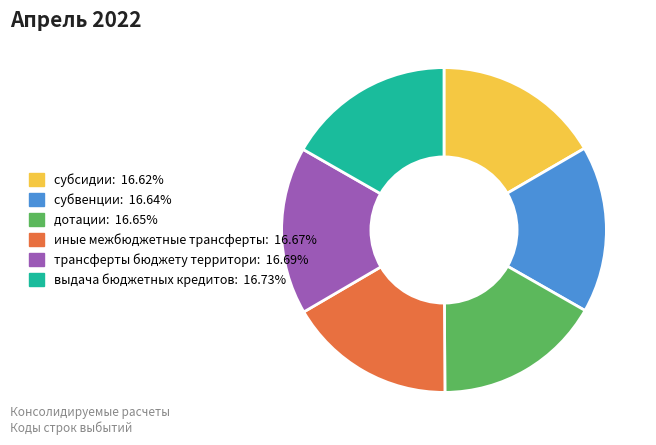

Is there a majority slice in this chart?

No